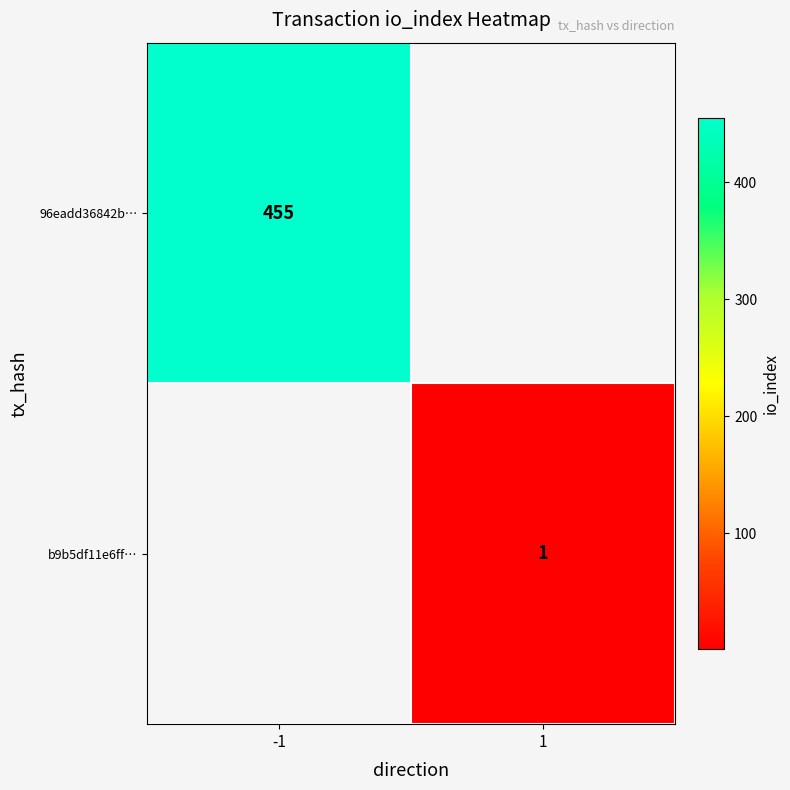

True or false: 96eadd36842b… has a value of 455 at -1.

True